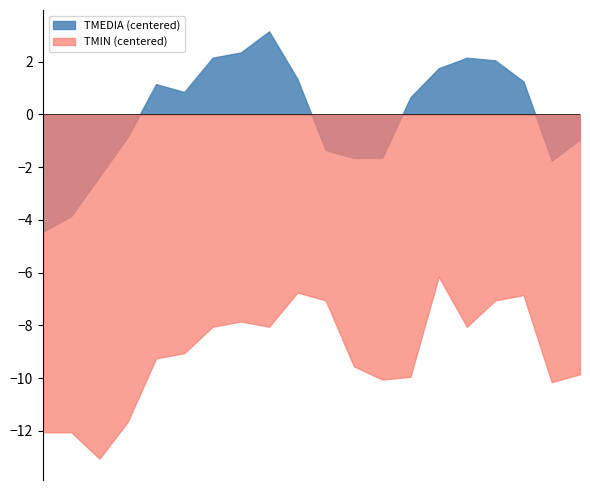

What is the greatest value displayed?

3.2